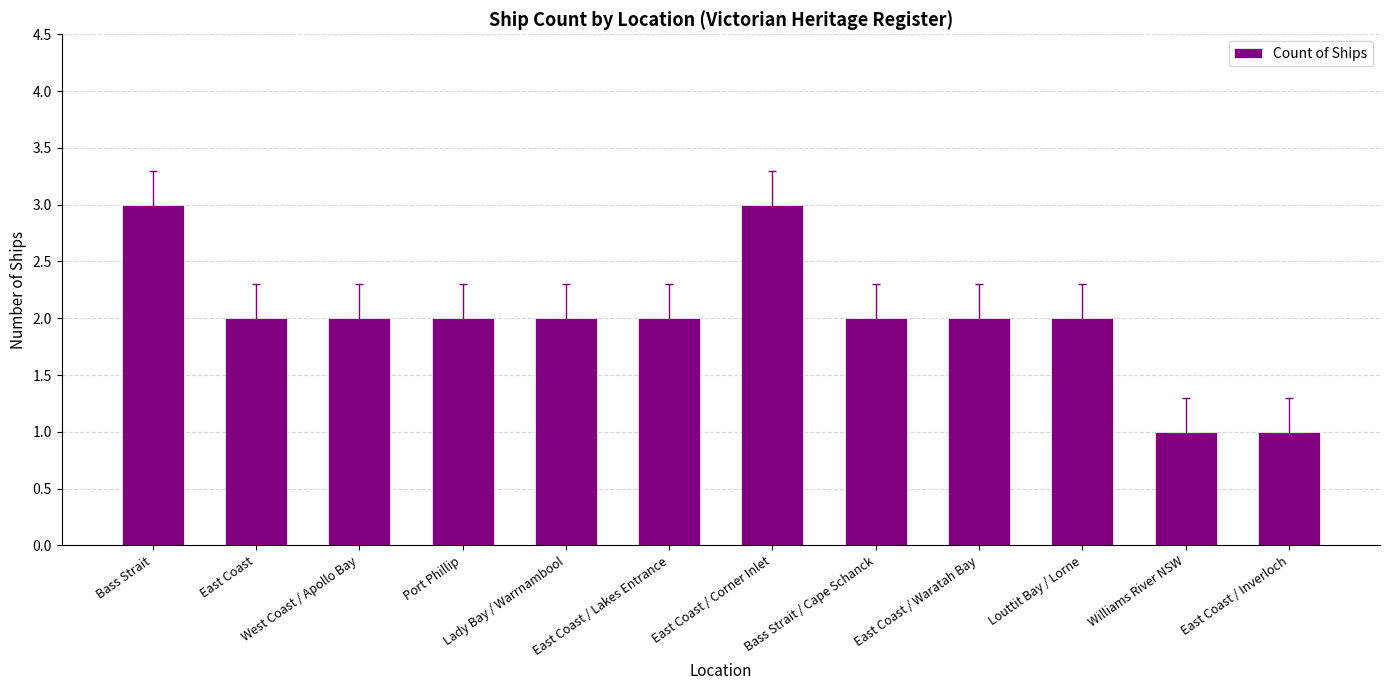

Approximately how many times larger is the value at Bass Strait compared to Lady Bay / Warrnambool?

1.5